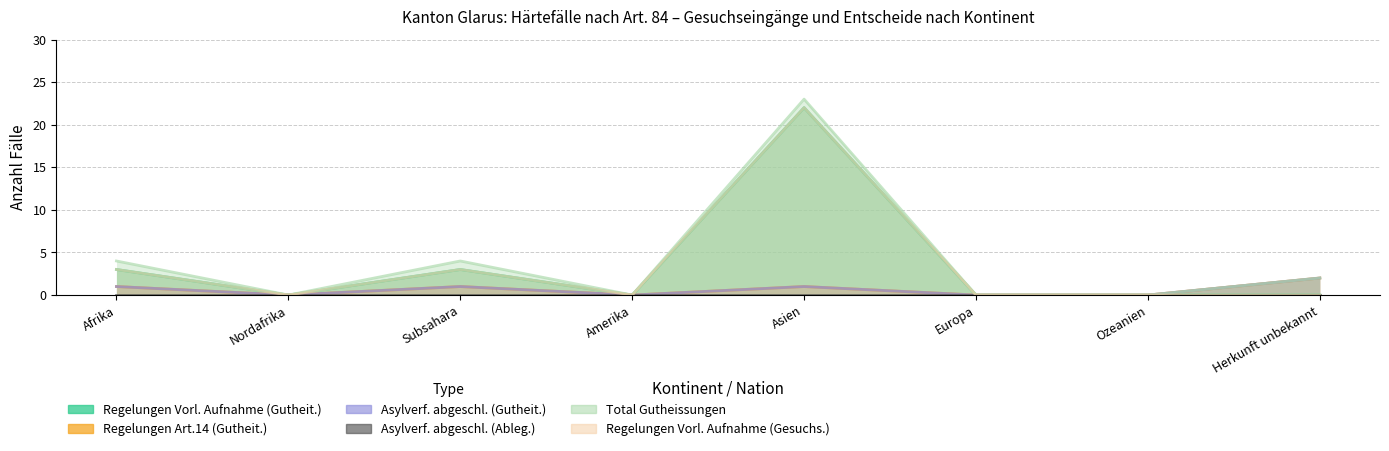

Where is the first local maximum for Total Gutheissungen?

Subsahara